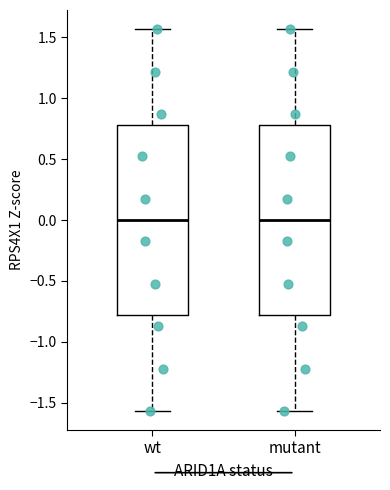

Where is the upper edge of the box for mutant on the y-axis? The values are not printed on the chart, so give them approximately, as read against the axis.

0.80